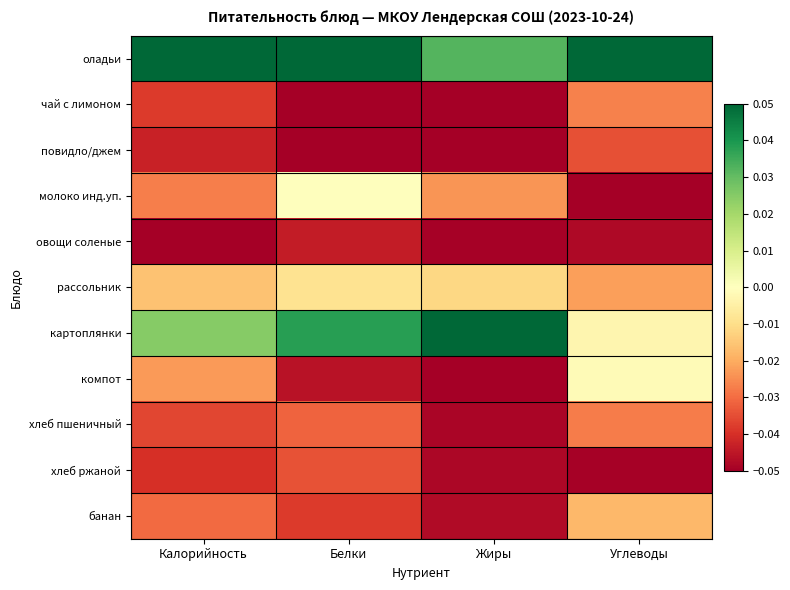

What is the greatest value displayed?

0.1